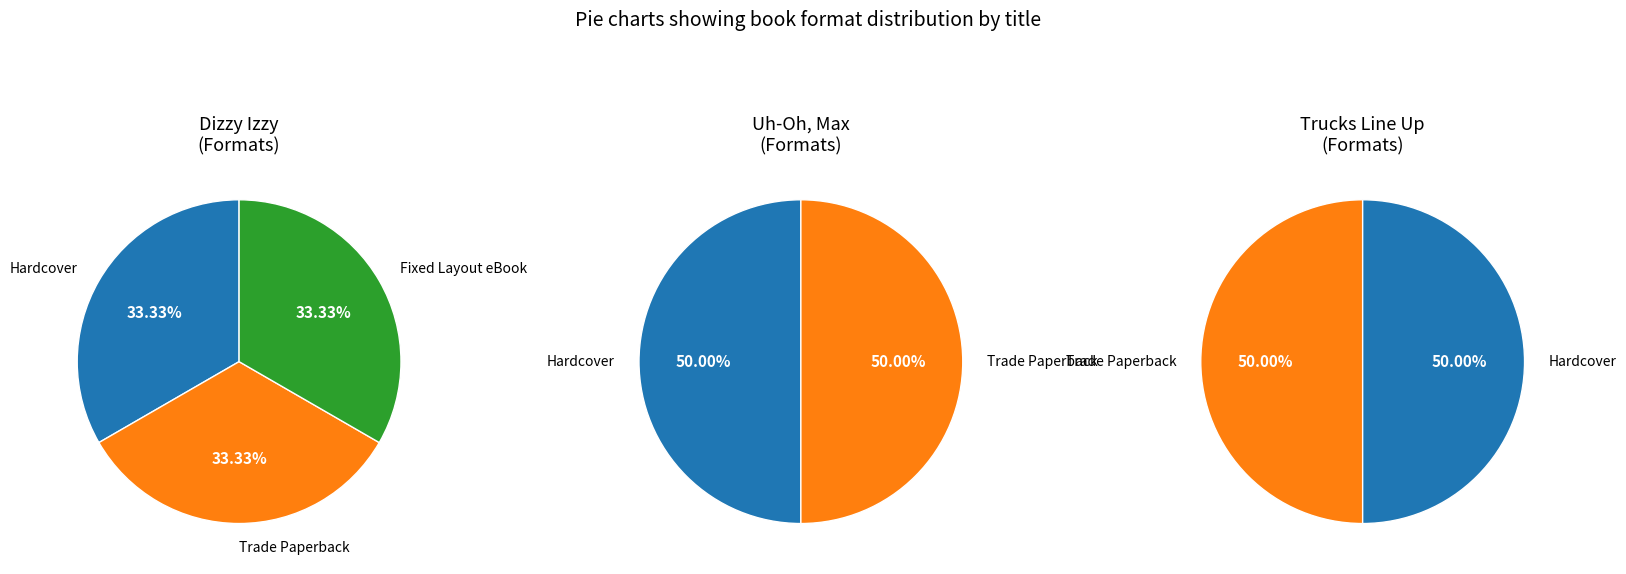

To the nearest percent, what is the average slice percentage?

33%